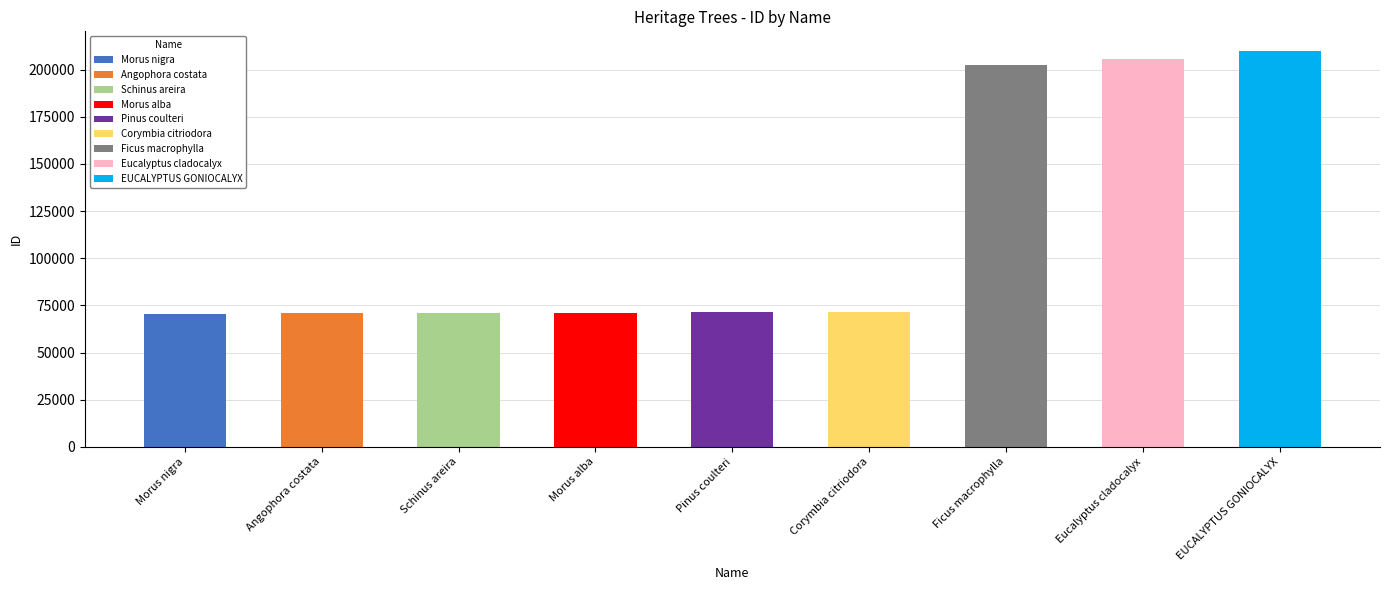

What is the difference between the maximum and minimum values?

139196